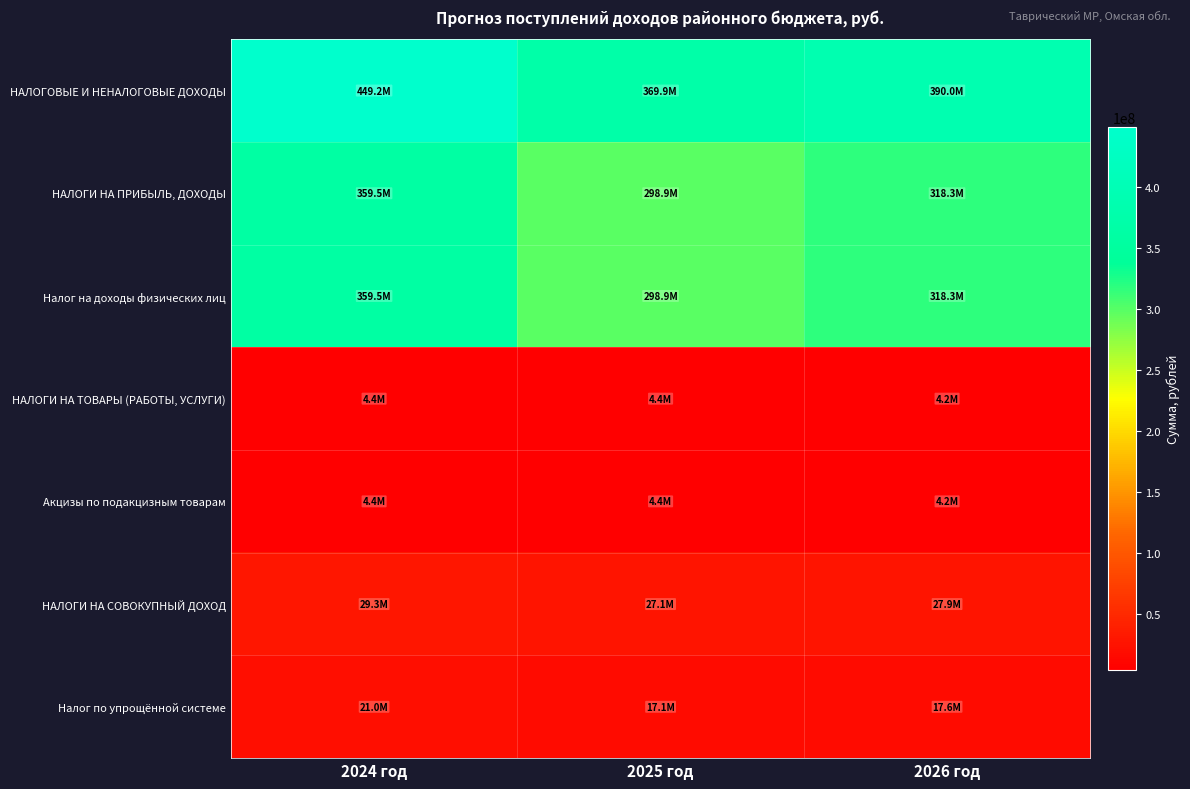

Reading left to right, transcribe all the data shown in this chart.

НАЛОГОВЫЕ И НЕНАЛОГОВЫЕ ДОХОДЫ: 2024 год=449164802.5	2025 год=369887071.0	2026 год=389979442.3
НАЛОГИ НА ПРИБЫЛЬ, ДОХОДЫ: 2024 год=359485918.8	2025 год=298924058.1	2026 год=318270629.4
Налог на доходы физических лиц: 2024 год=359485918.8	2025 год=298924058.1	2026 год=318270629.4
НАЛОГИ НА ТОВАРЫ (РАБОТЫ, УСЛУГИ): 2024 год=4356100.0	2025 год=4410800.0	2026 год=4245500.0
Акцизы по подакцизным товарам: 2024 год=4356100.0	2025 год=4410800.0	2026 год=4245500.0
НАЛОГИ НА СОВОКУПНЫЙ ДОХОД: 2024 год=29282235.4	2025 год=27141000.0	2026 год=27928000.0
Налог по упрощённой системе: 2024 год=21040092.1	2025 год=17070000.0	2026 год=17565000.0